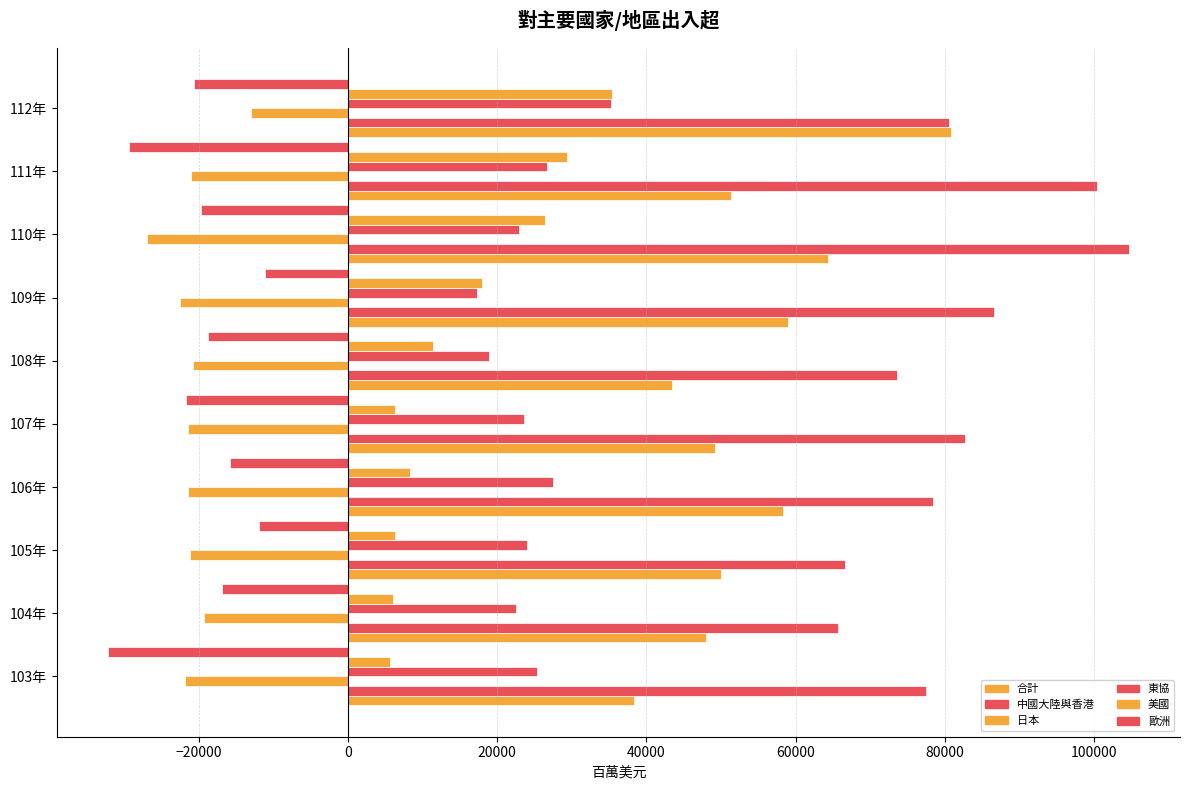

How many data points does each series have?

10